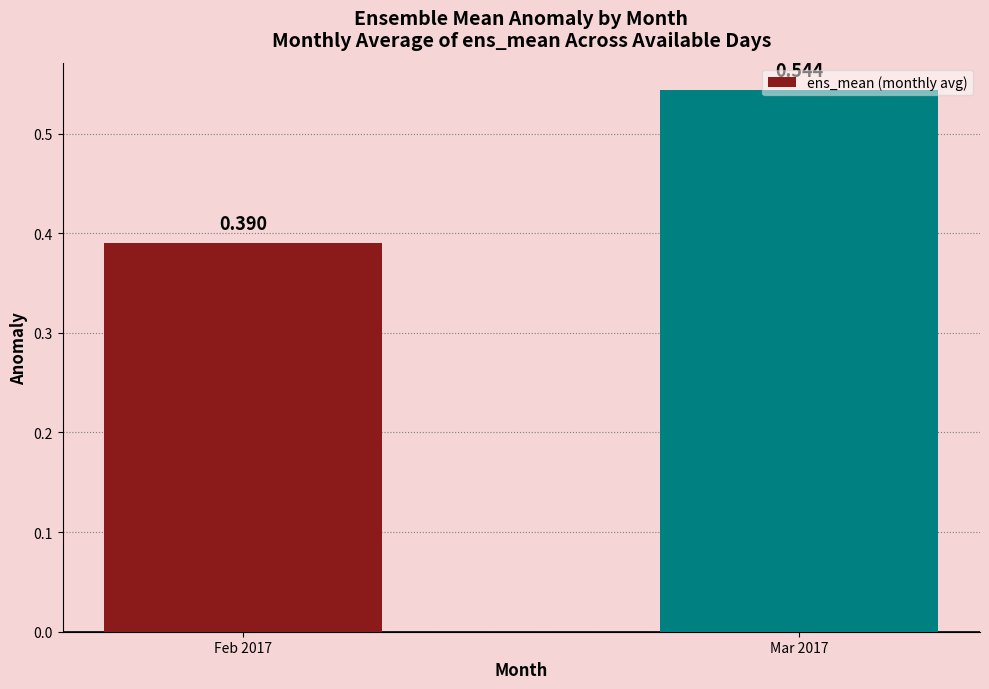

Which label corresponds to the largest value in the chart?

Mar 2017